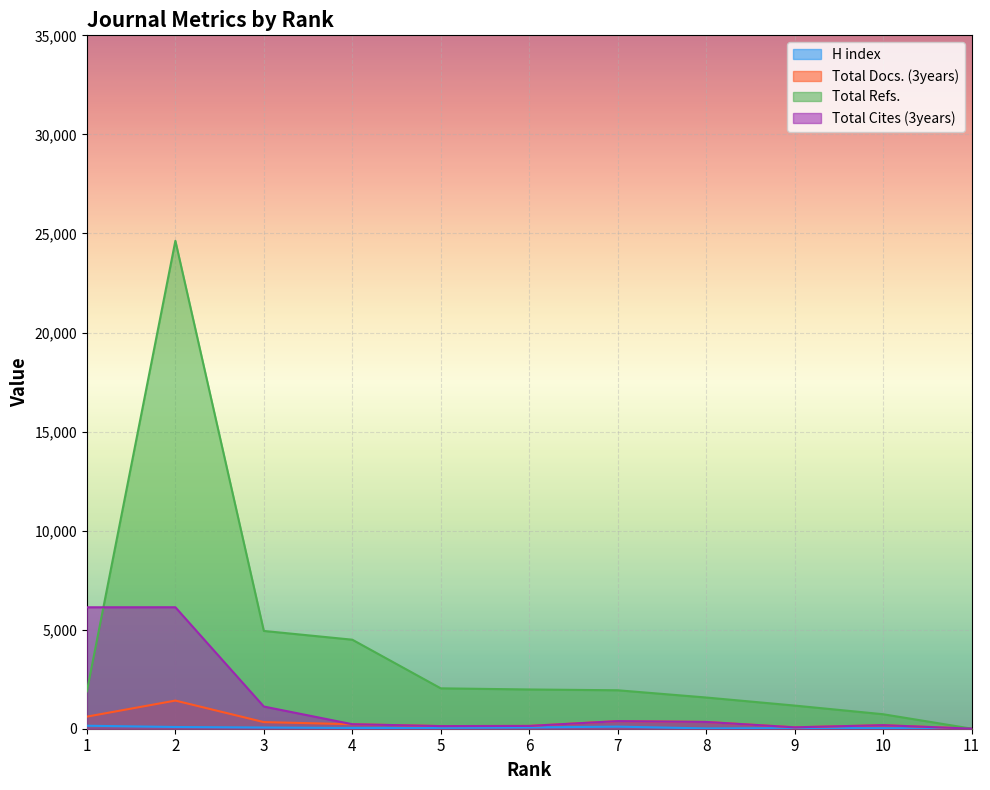

What is the value of the H index point at the 3rd from the left?

61